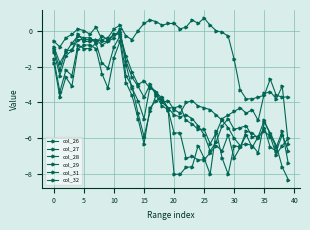

How many data points does each series have?

40